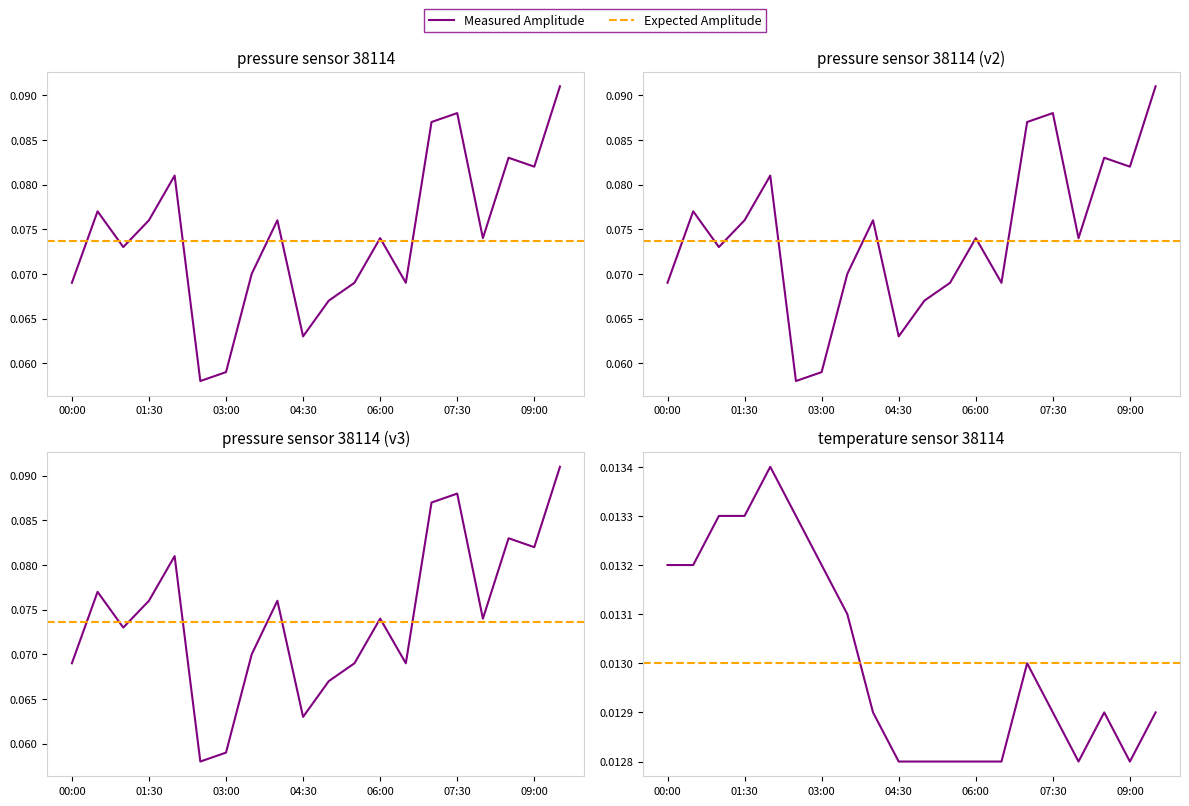

What is the average value of the pressure series?

0.1